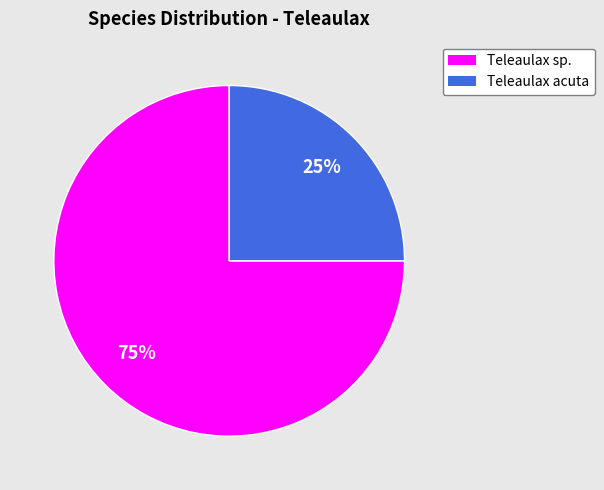

Count the number of slices in the pie.

2